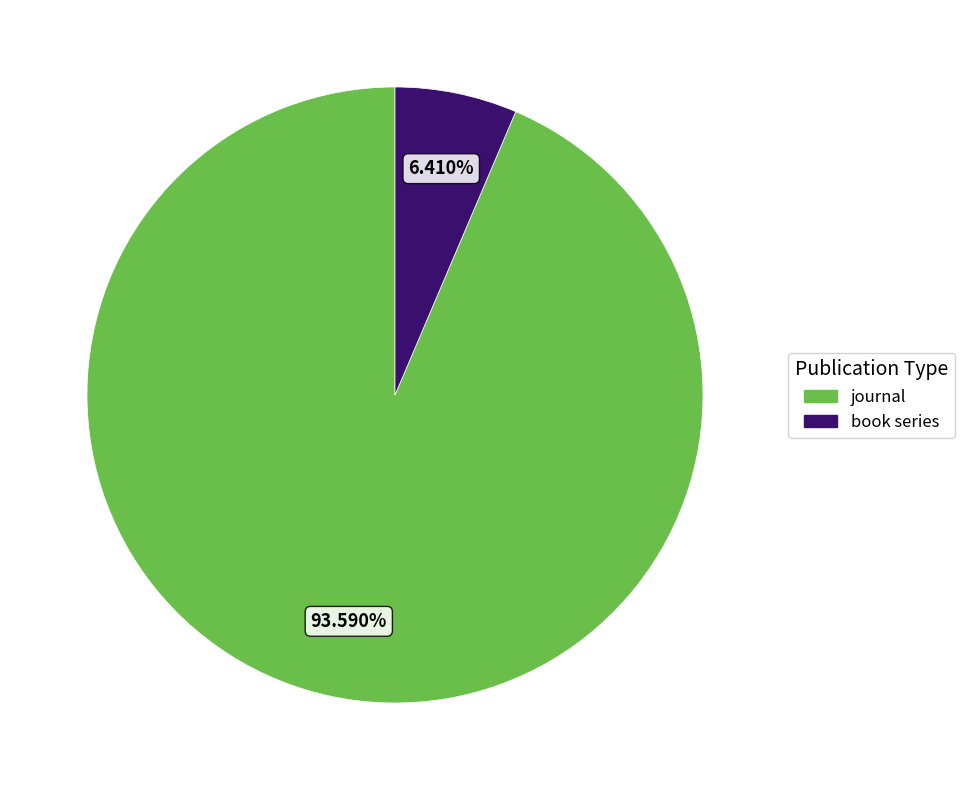

How many slices are in this pie chart?

2